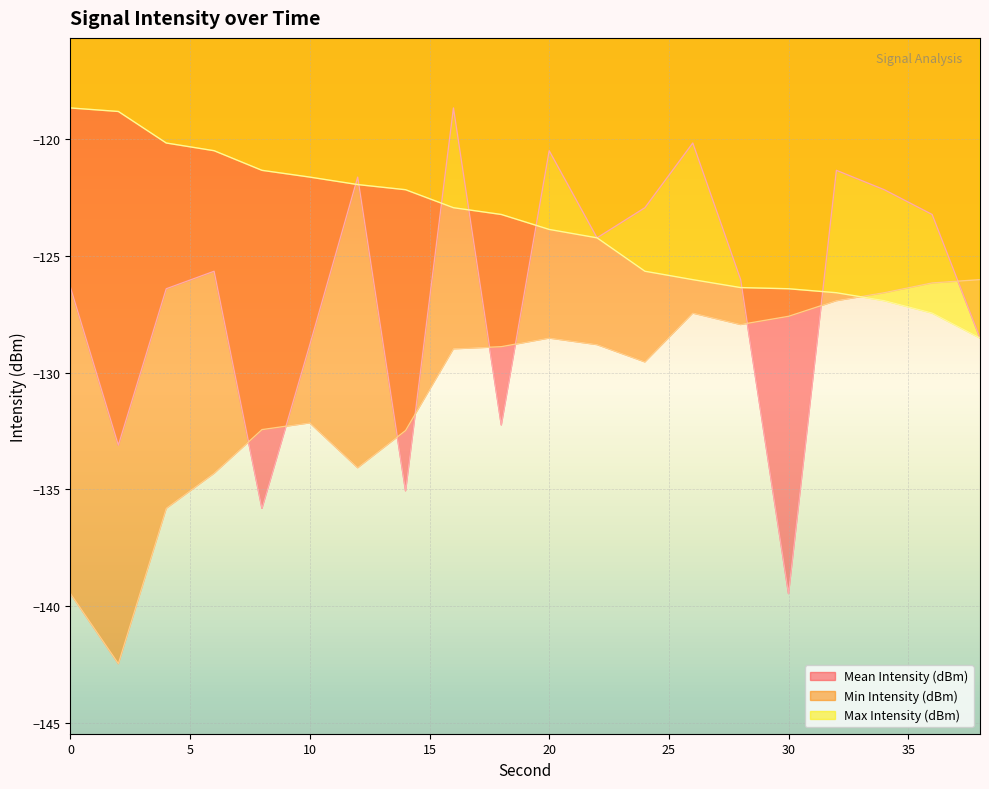

What is the difference between the maximum and minimum values in the Min Intensity (dBm) series?

16.4